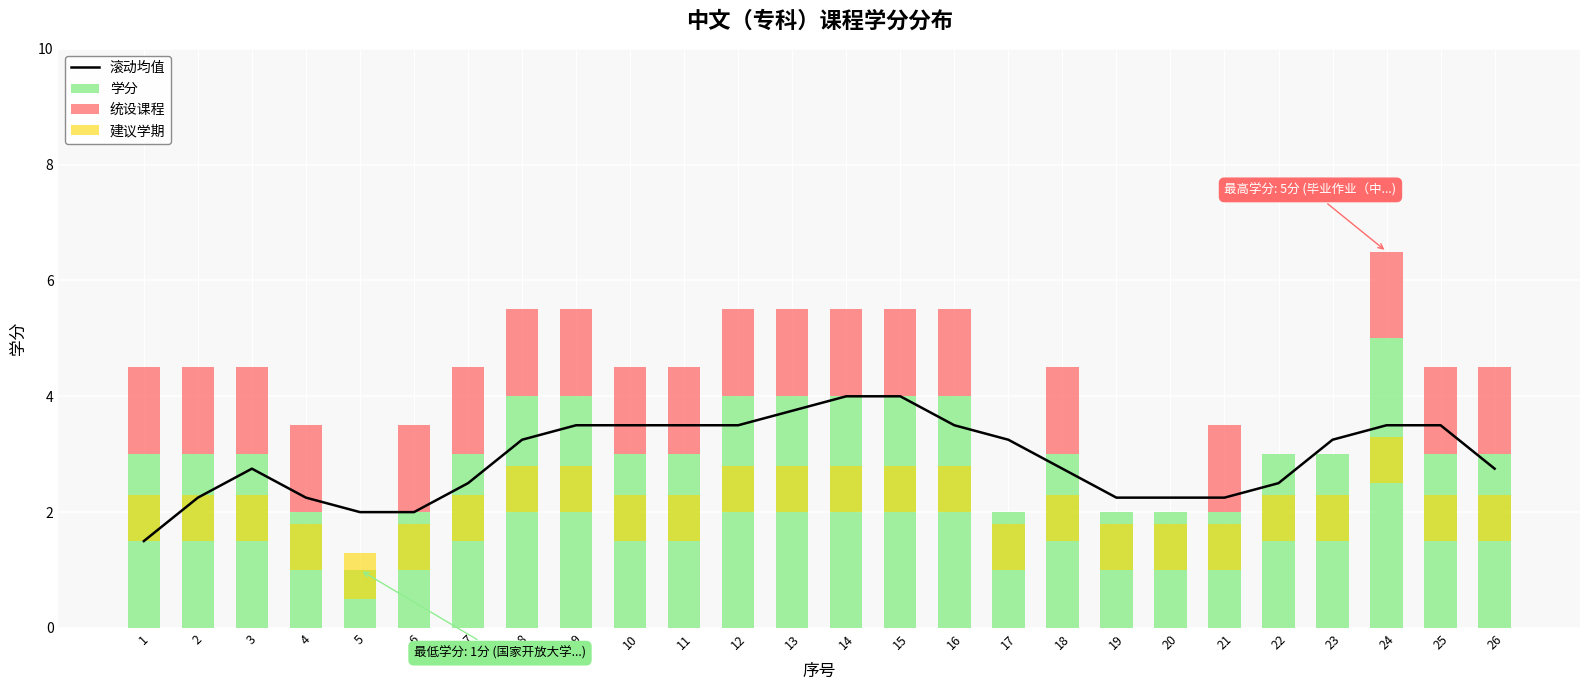

Which label corresponds to the smallest value in the chart?

5